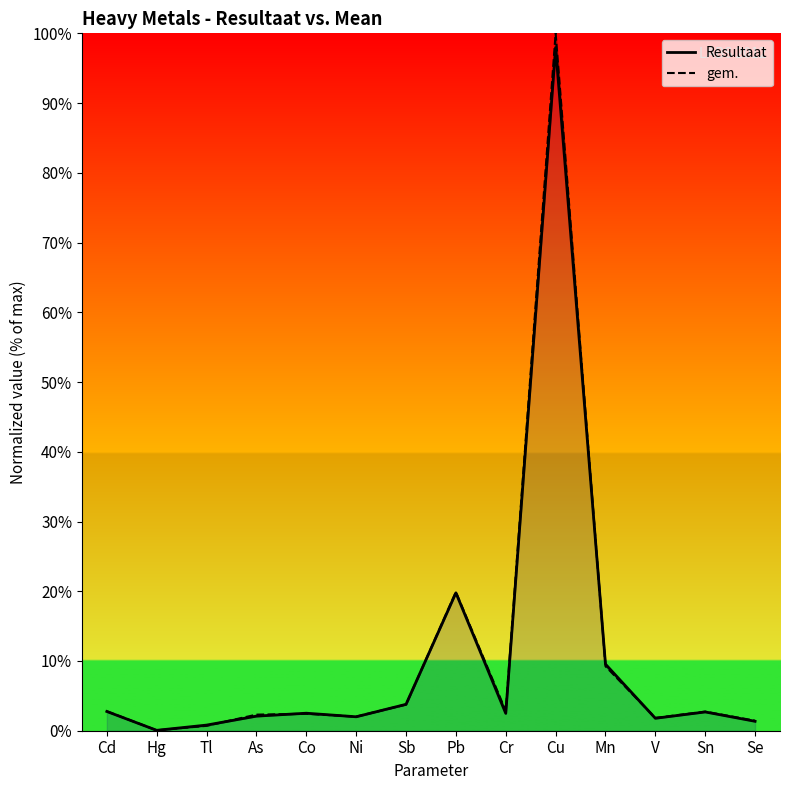

Where is Resultaat nearest to the value 49?

Pb